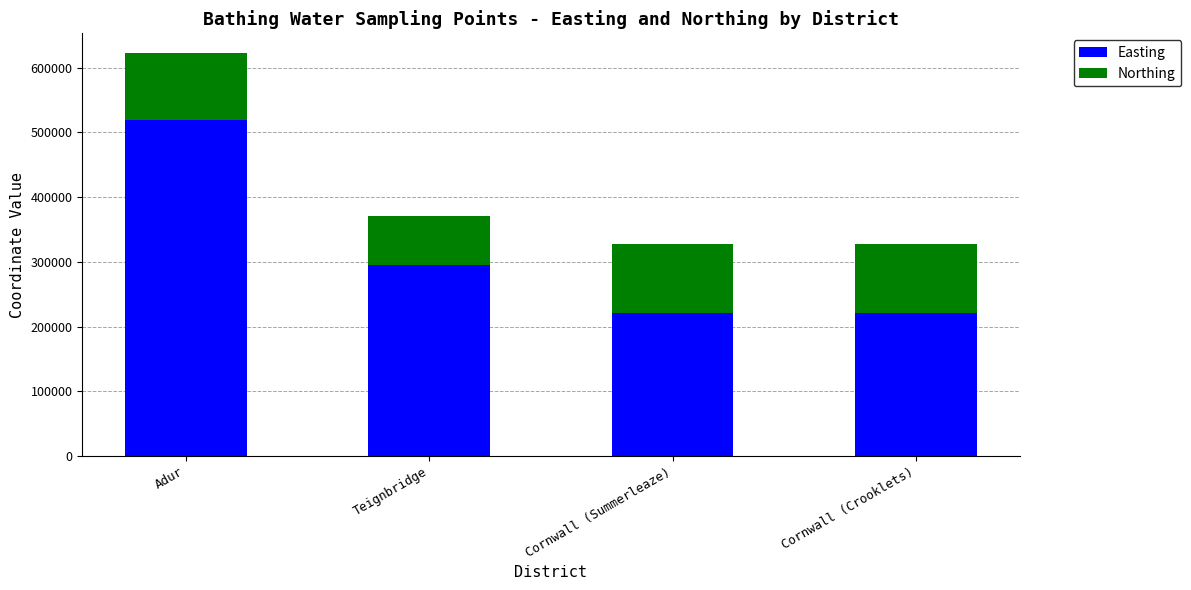

At which label does Easting reach its peak?

Adur